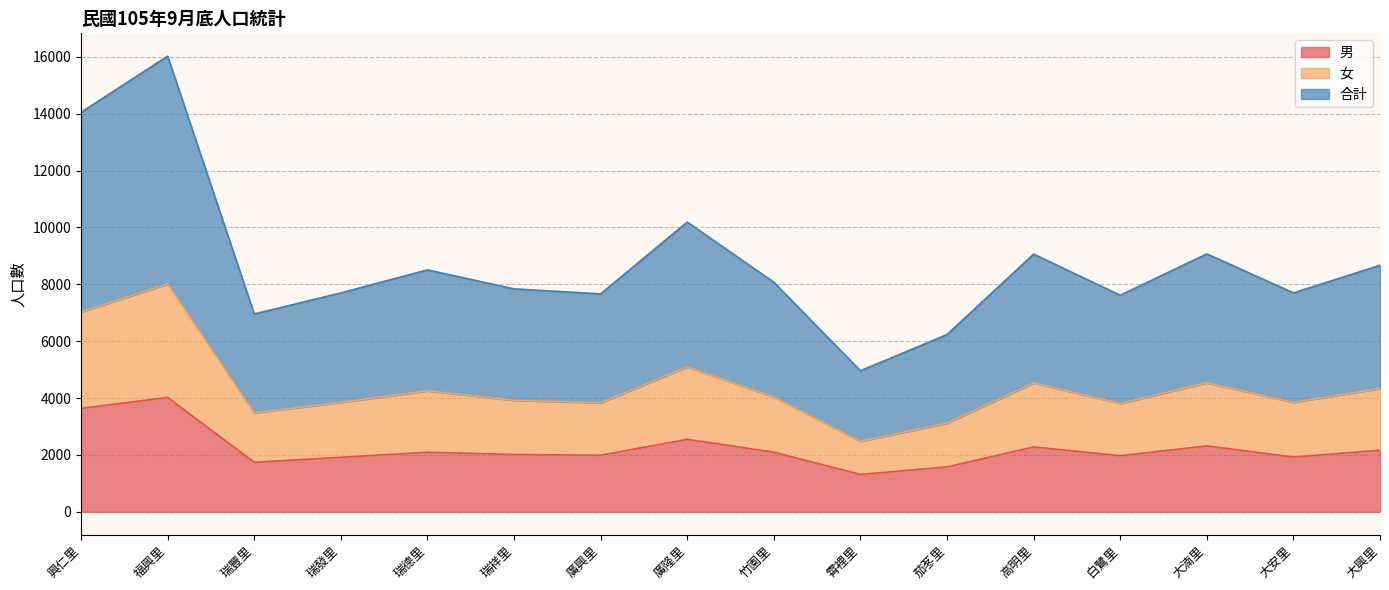

What is the total value across all series at 廣隆里?

10190